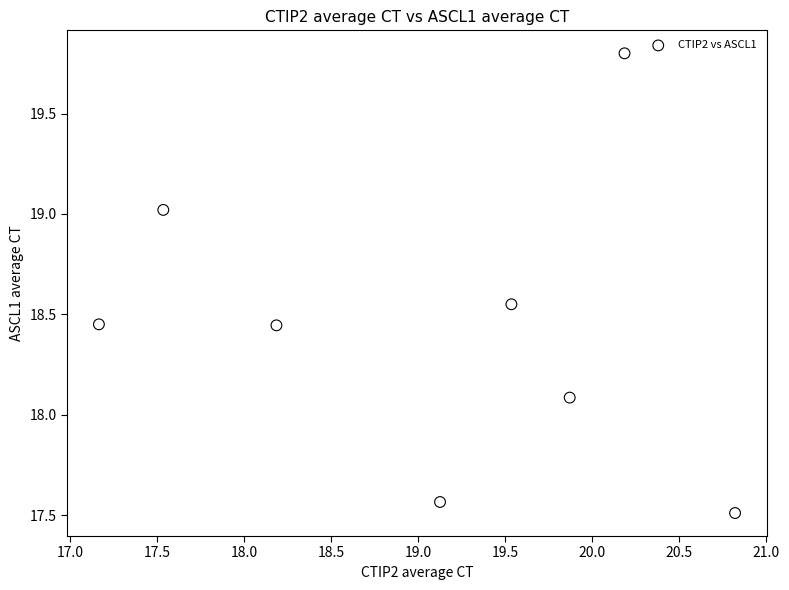

What Y value in the scatter plot is closest to 18?

18.1